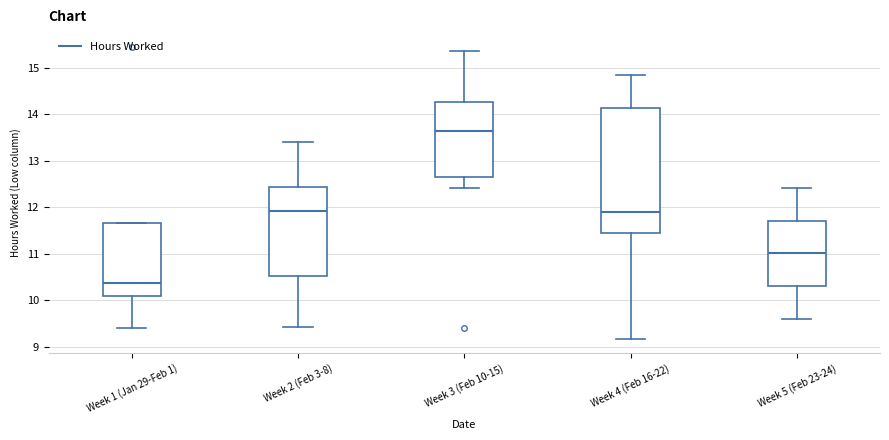

Reading left to right, read every box against the y-axis: the position of its median line, the range the box covers, and the ends of its whiskers. The values are not printed on the chart, so give them approximately, as read against the axis.

Week 1 (Jan 29-Feb 1): median 10.4, box 10.1 to 11.7, whiskers 9.4 to 11.7
Week 2 (Feb 3-8): median 11.9, box 10.5 to 12.4, whiskers 9.4 to 13.4
Week 3 (Feb 10-15): median 13.6, box 12.7 to 14.3, whiskers 12.4 to 15.4
Week 4 (Feb 16-22): median 11.9, box 11.5 to 14.2, whiskers 9.2 to 14.8
Week 5 (Feb 23-24): median 11.0, box 10.3 to 11.7, whiskers 9.6 to 12.4